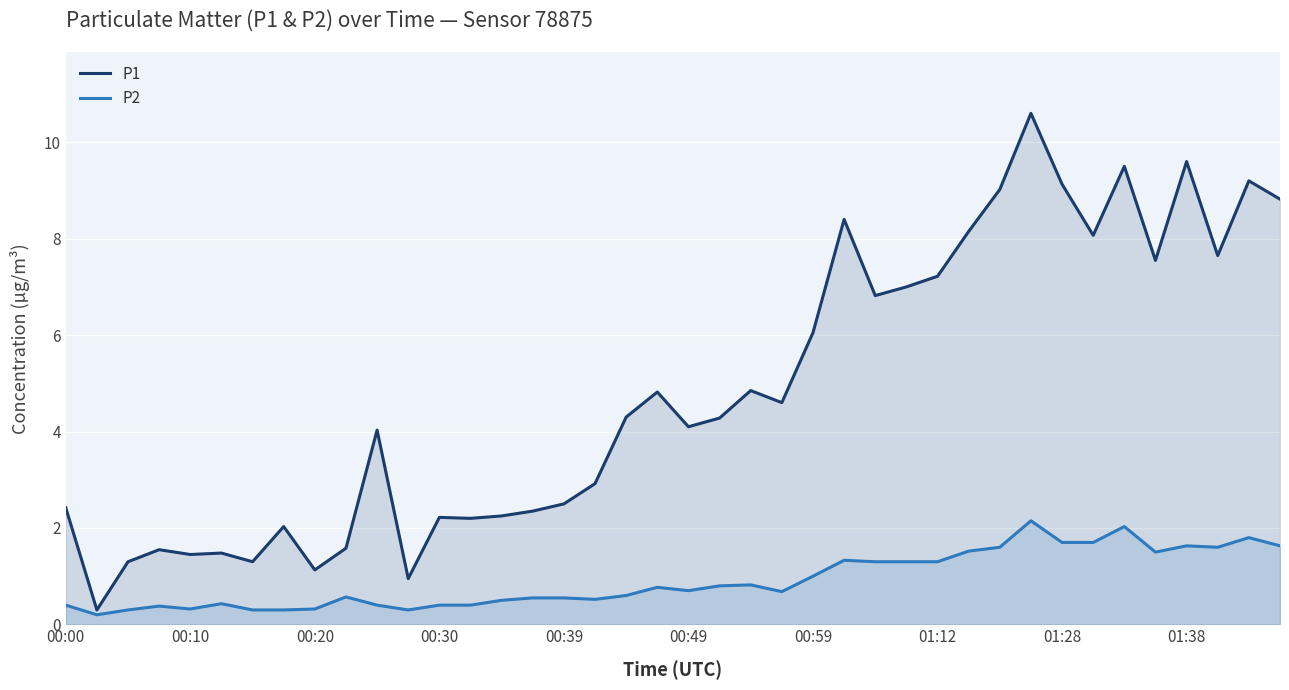

True or false: P1 and P2 cross at least once.

False